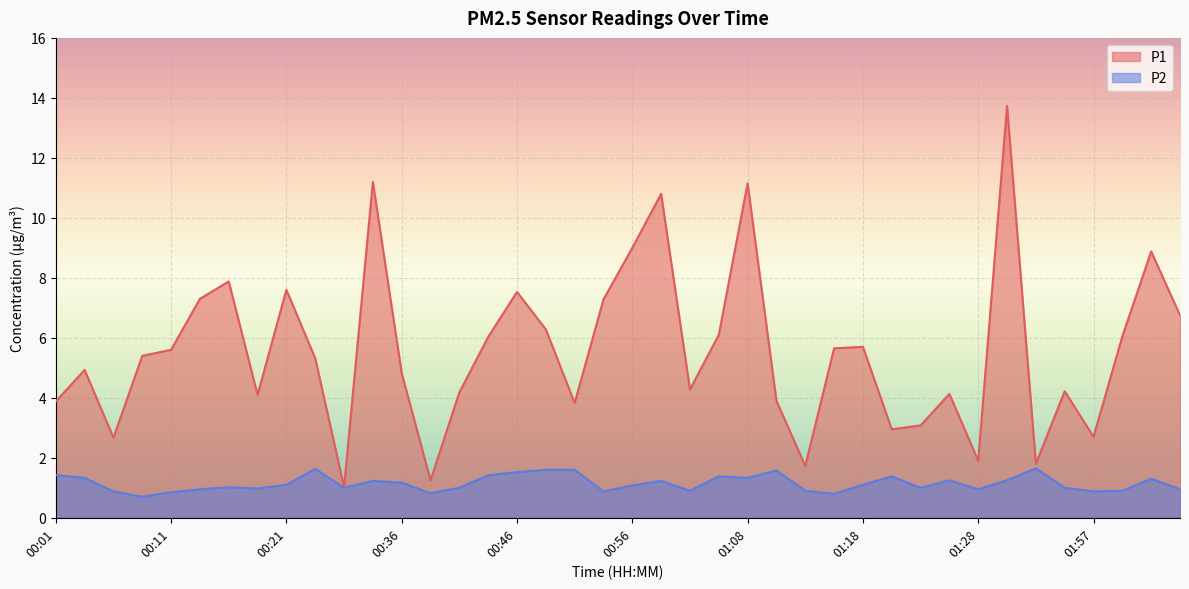

What is the label of the 18th point from the right?

01:03